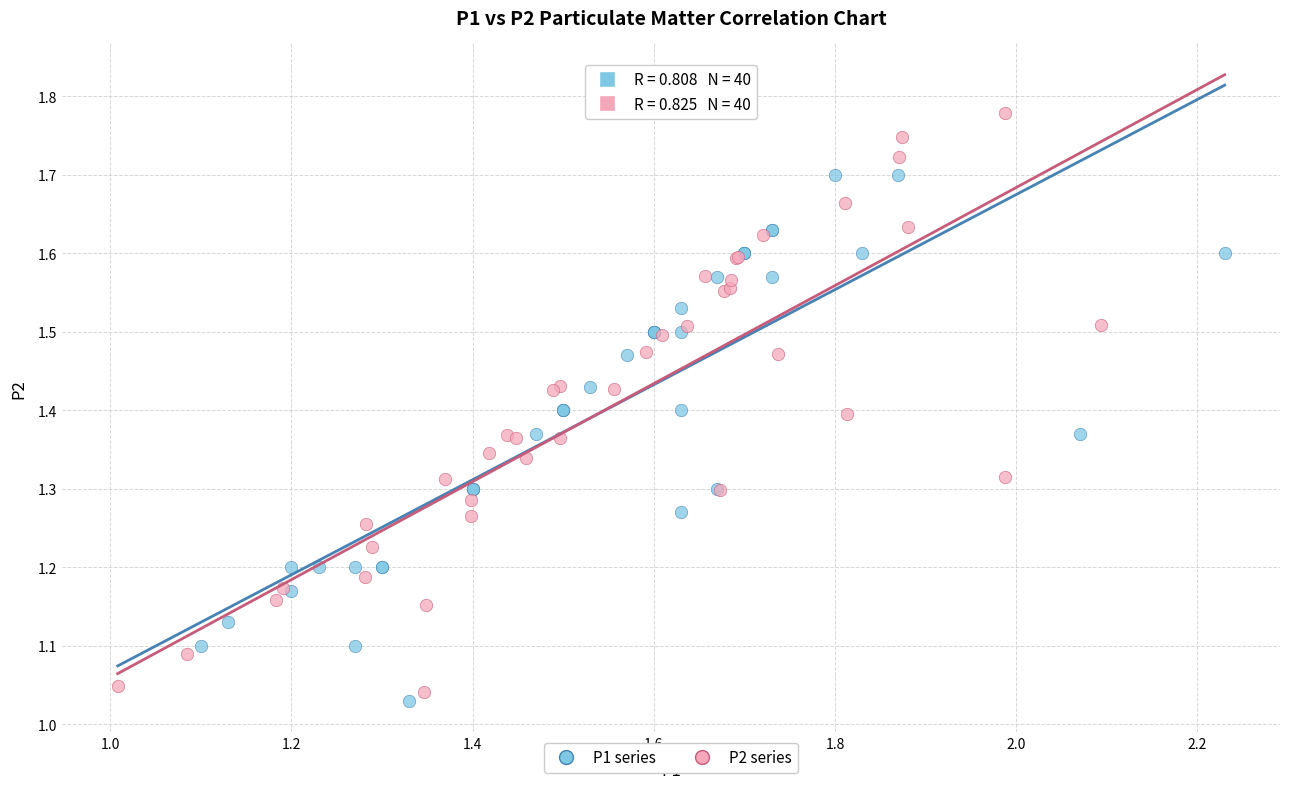

Which series has the largest Y range (max minus min)?

P2 series